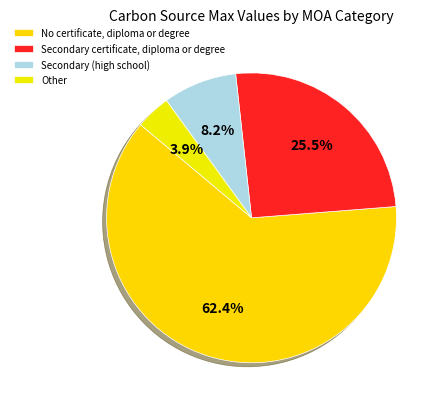

How many segments does this pie chart have?

4